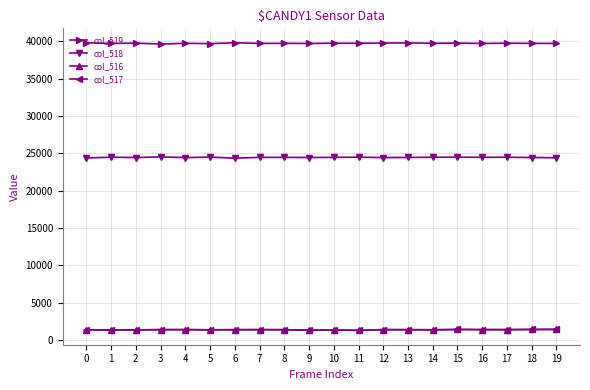

How many data points in col_516 are less than 1393?

10